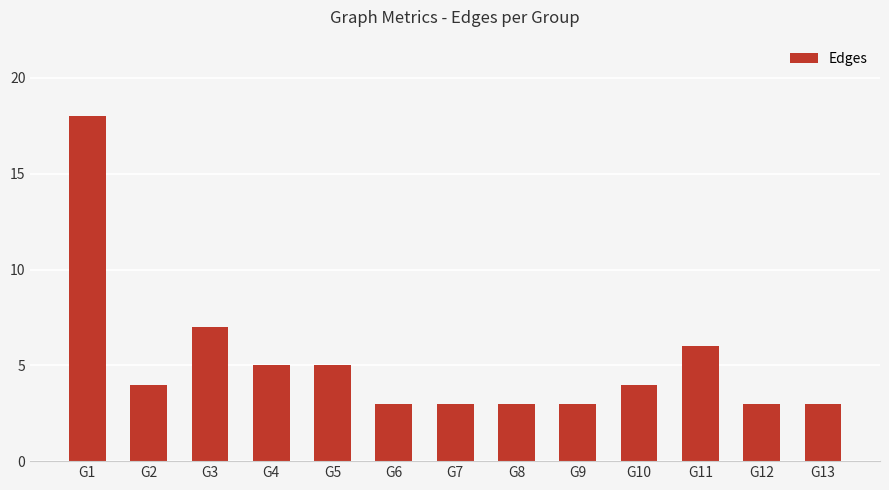

What is the change in value from G5 to G6?

-2